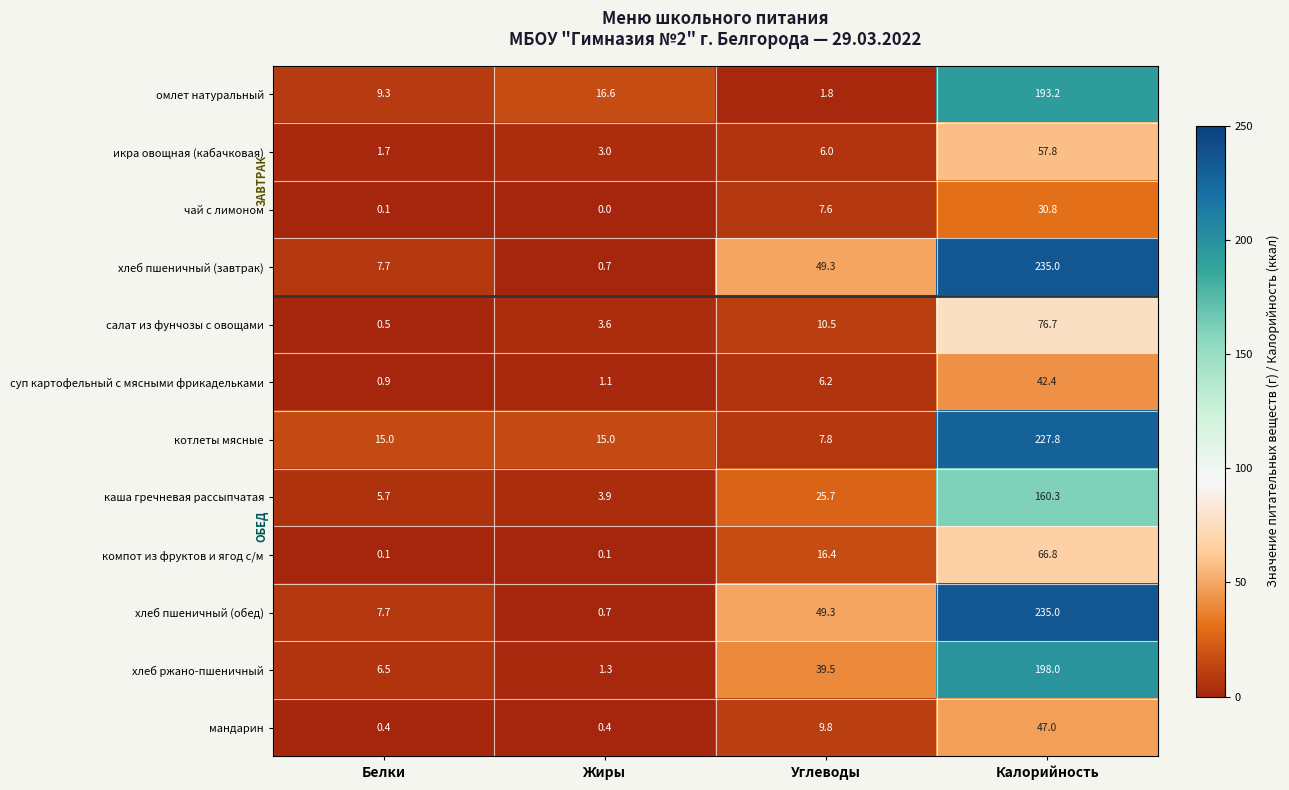

What is the difference between the хлеб пшеничный (обед) values at Белки and Калорийность?

227.3